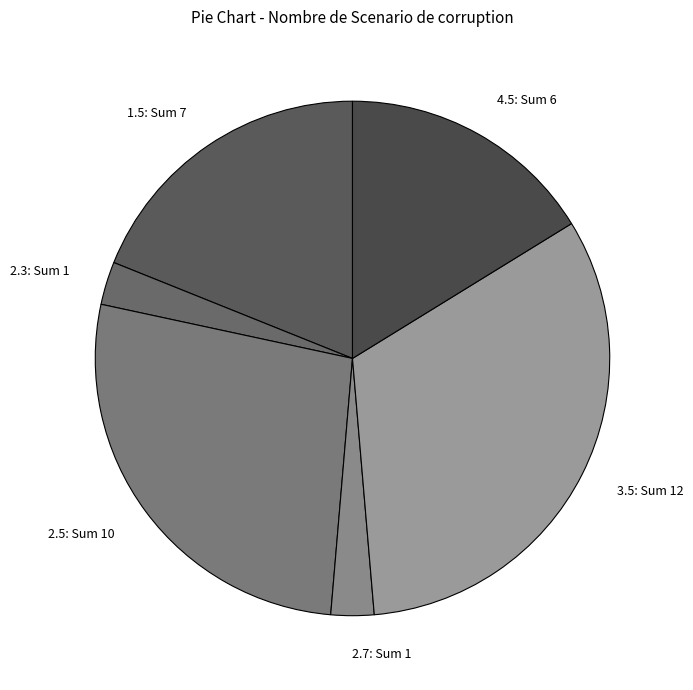

Is it true that 2.3 is 3% of the pie?

True